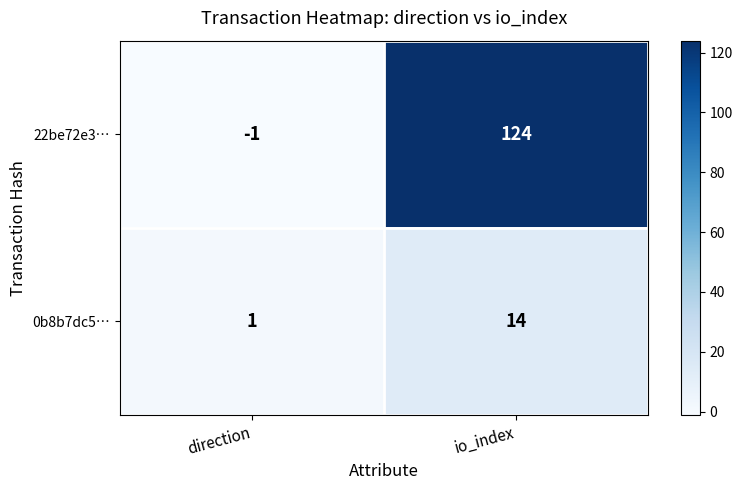

Reading left to right, extract all data points from this chart.

22be72e3…: -1	124
0b8b7dc5…: 1	14